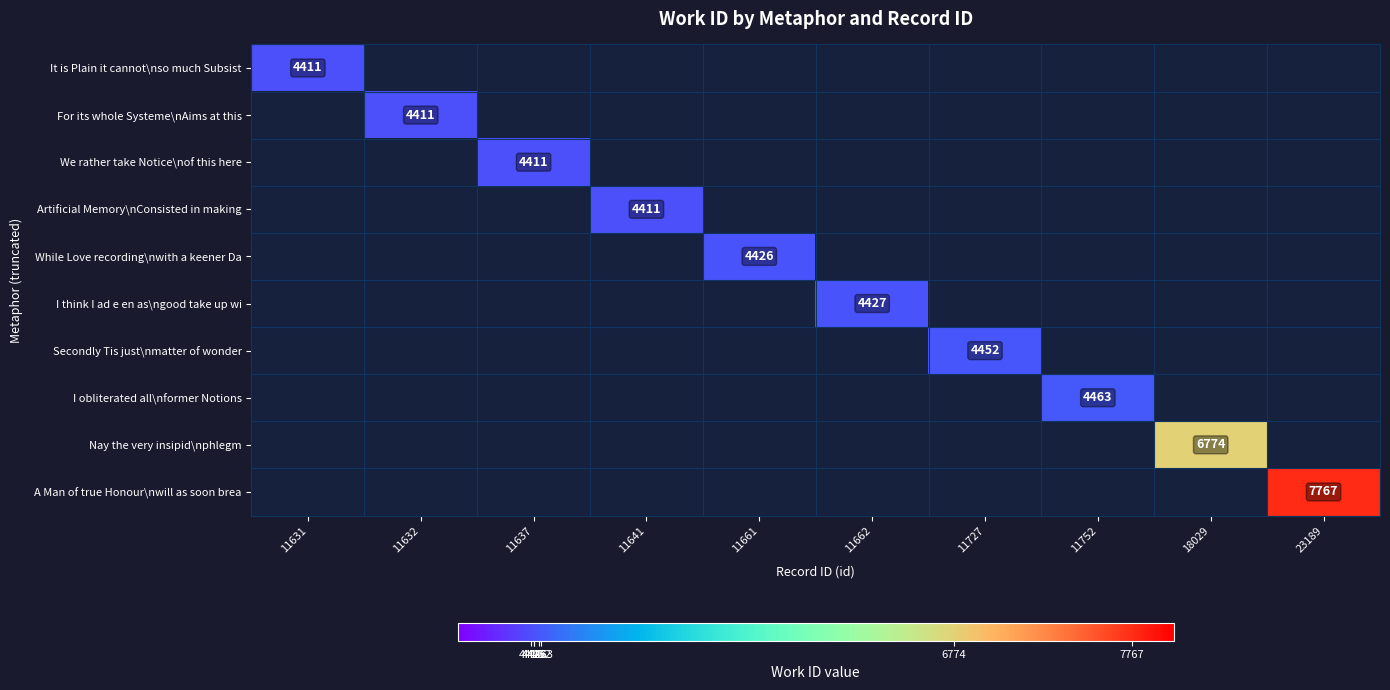

At which category does the chart reach its minimum across all series?

11631